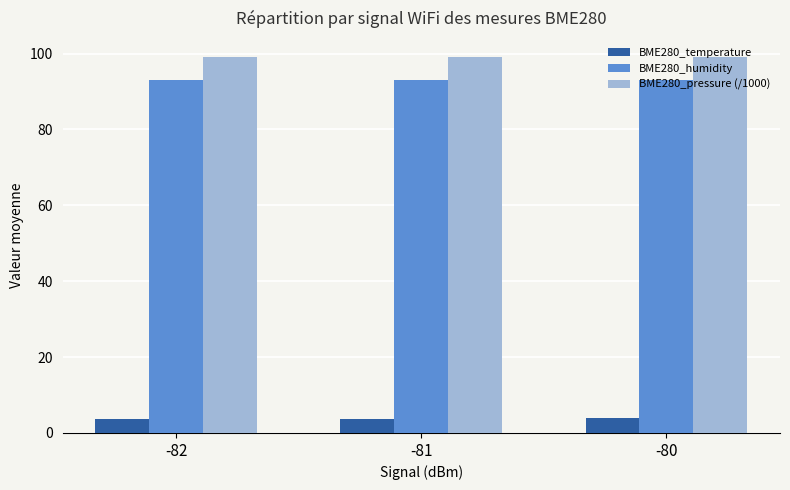

The BME280_humidity series shows 92.9 at -81. True or false?

True